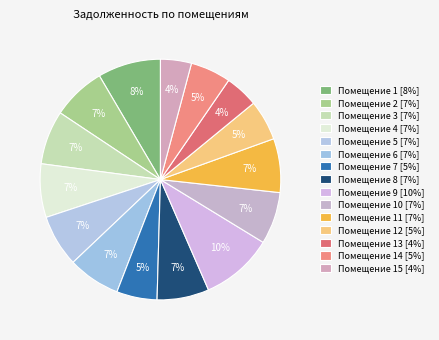

Rank the categories by value from highest to lowest.

9, 1, 3, 11, 2, 4, 6, 10, 5, 8, 7, 12, 14, 13, 15